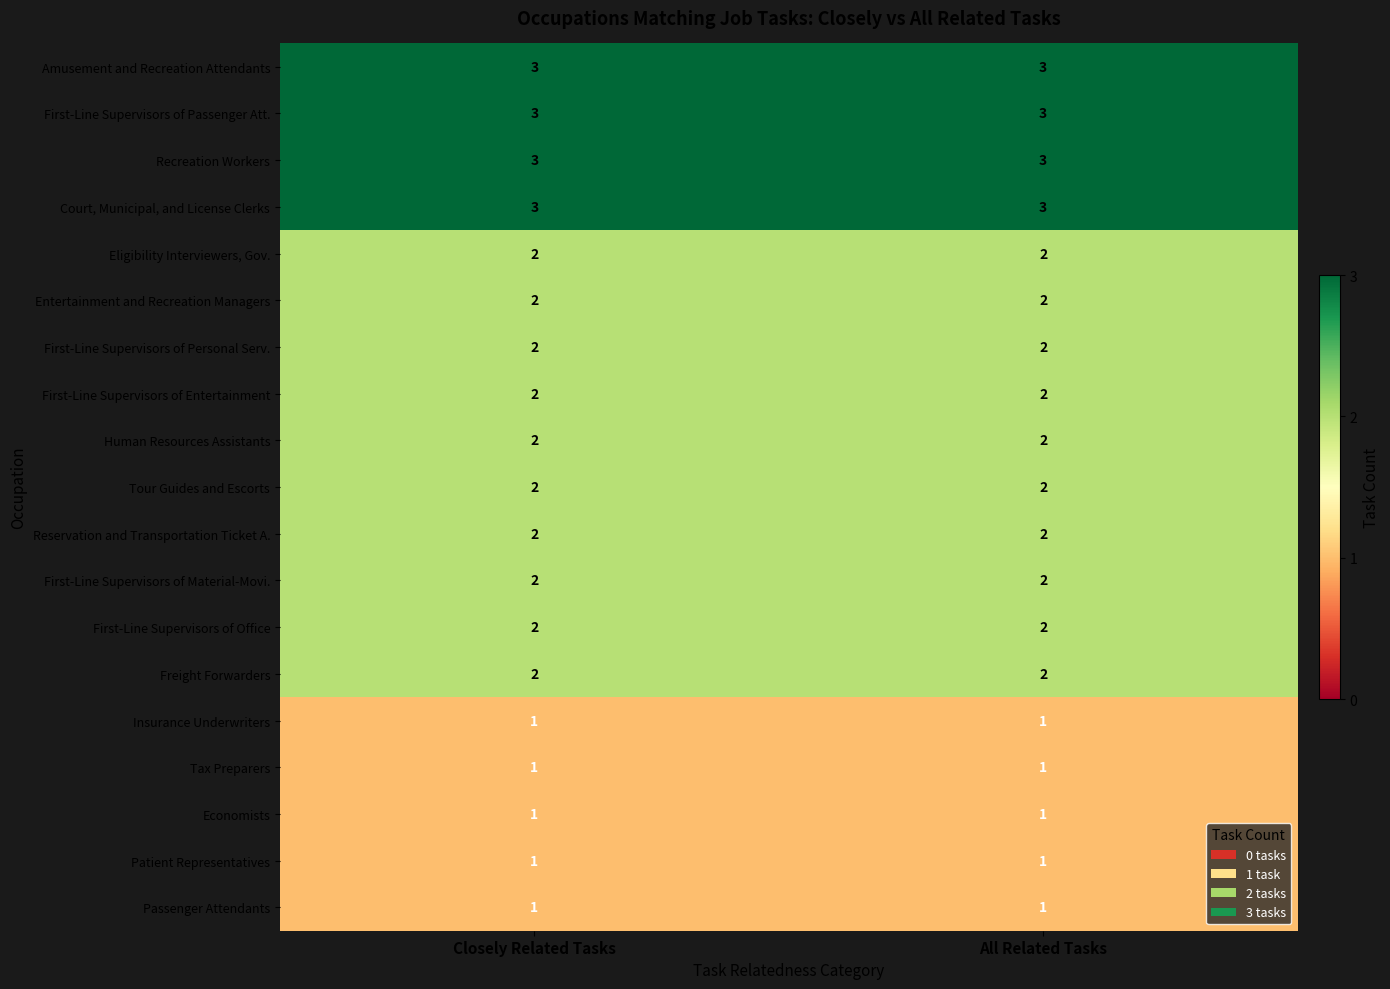

The Passenger Attendants series shows 2 at Closely Related Tasks. True or false?

False